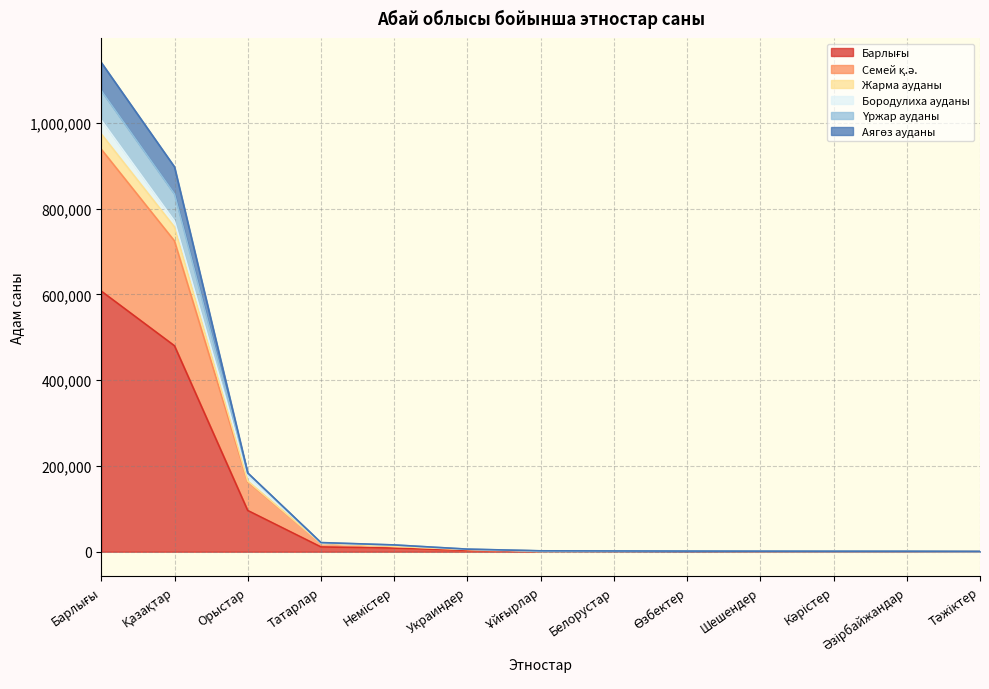

The Аягөз ауданы series shows 2653 at Ұйғырлар. True or false?

False